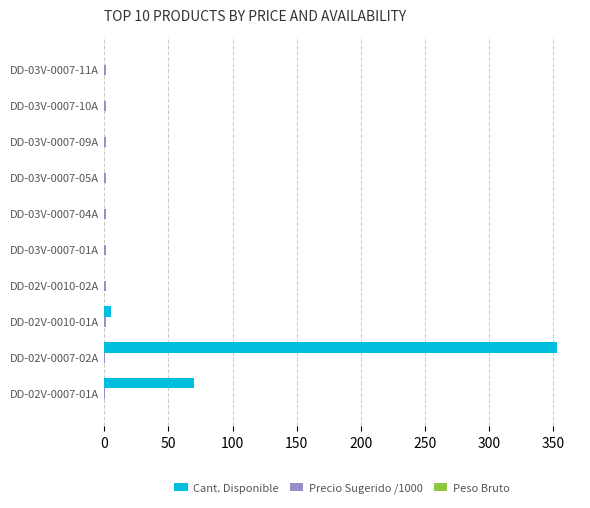

Where is Cant. Disponible nearest to the value 176?

DD-02V-0007-01A